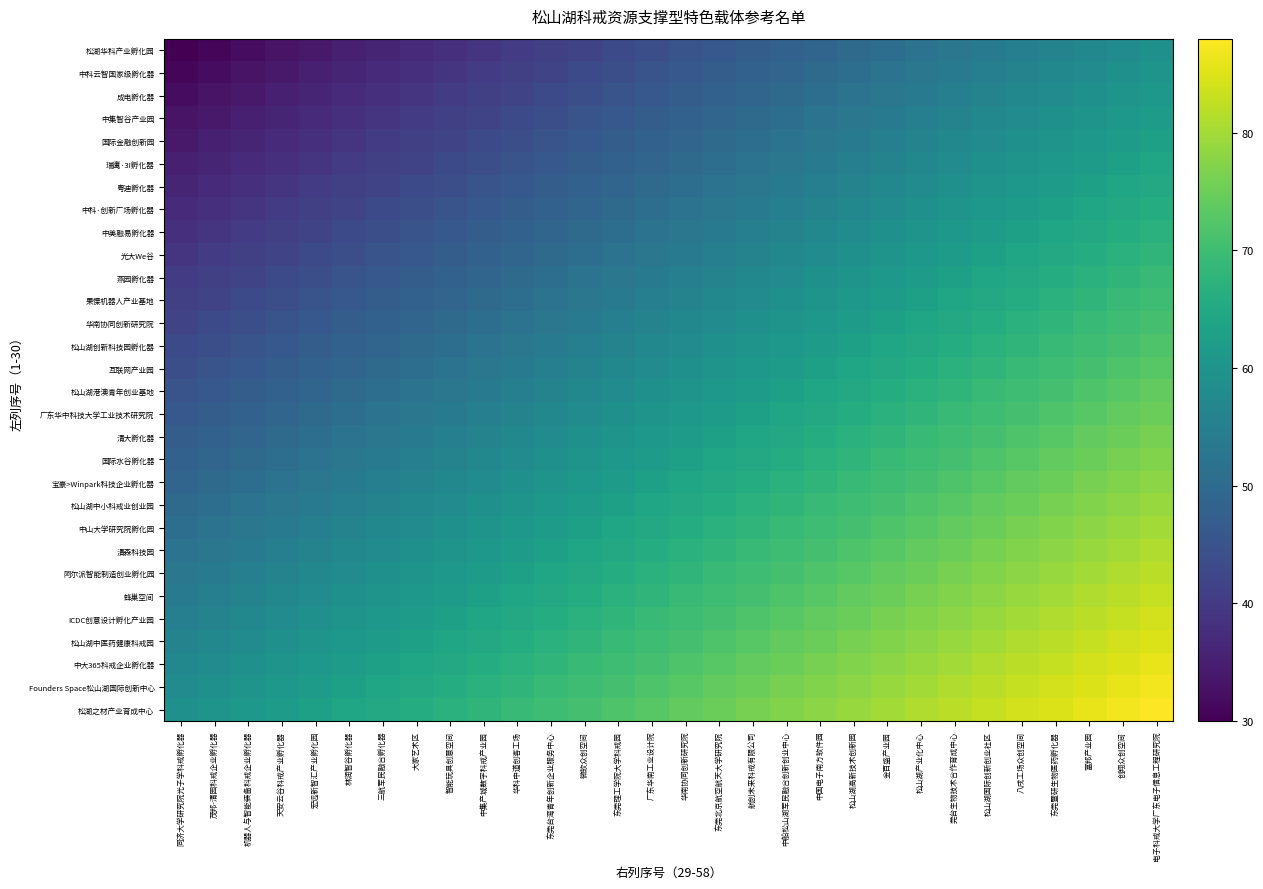

Which series has the widest spread of values?

松湖华科产业孵化园